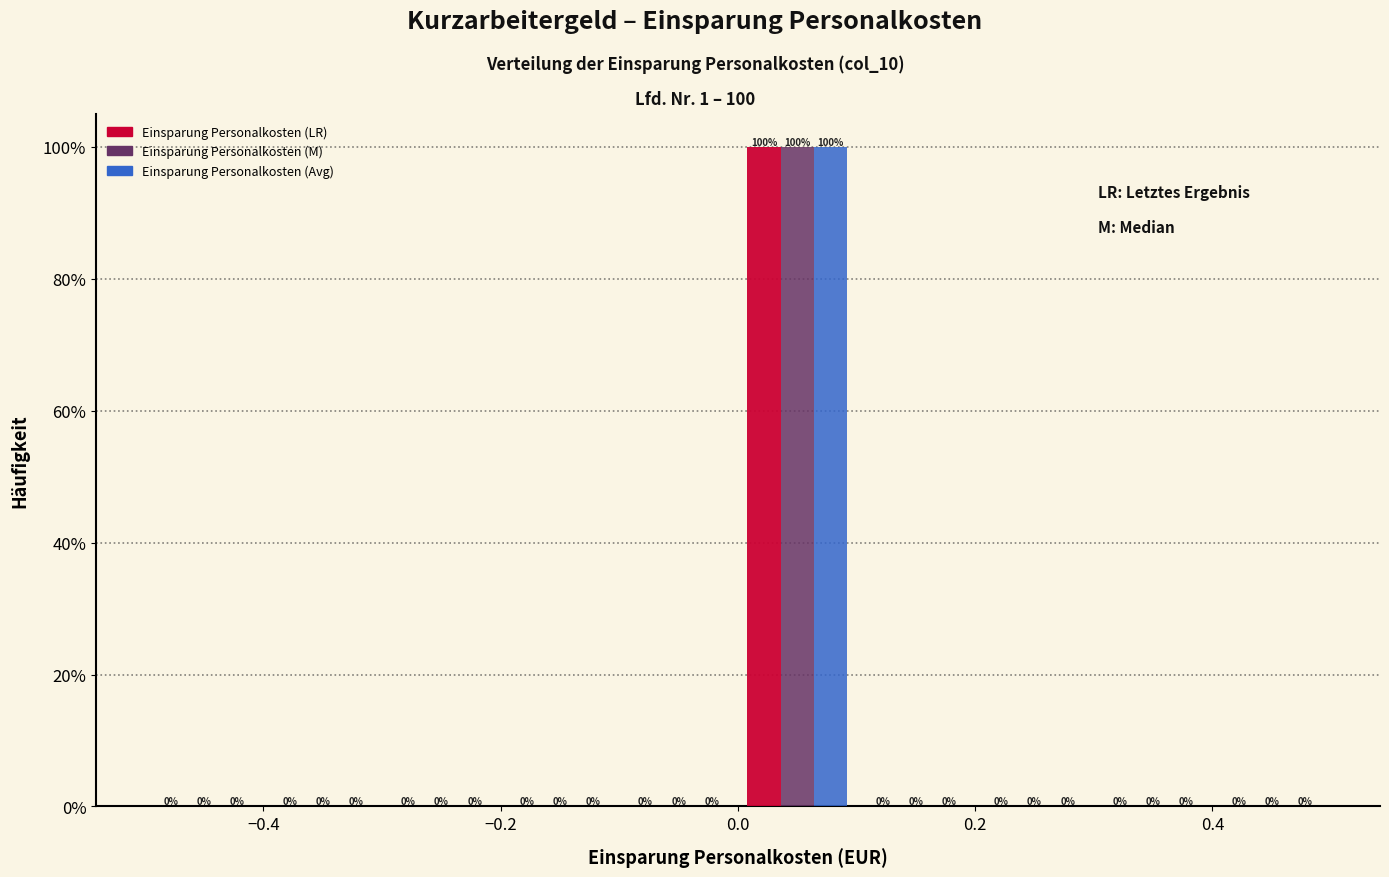

In the Einsparung Personalkosten (M) series, which range on the x-axis has the tallest bar?

0.0 to 0.1